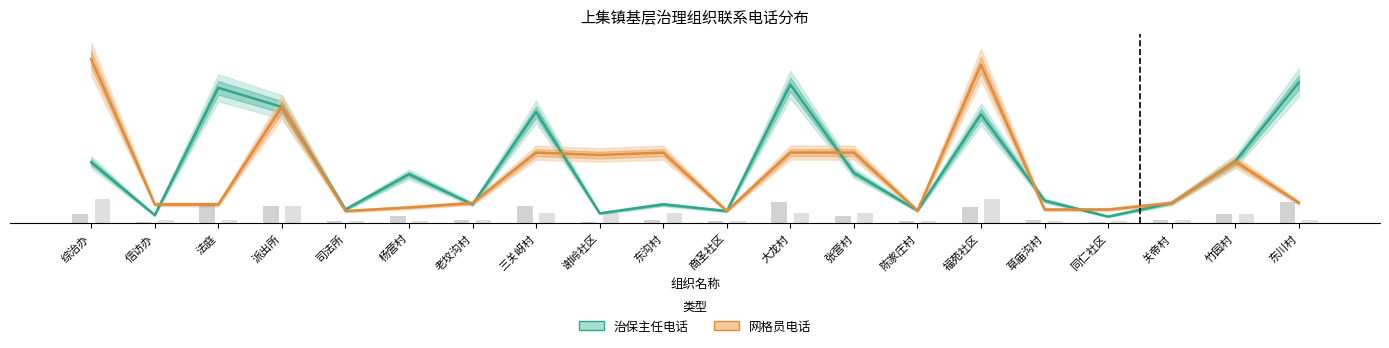

What is the difference between the maximum and second lowest values in the 治保主任电话 series?

2763.3